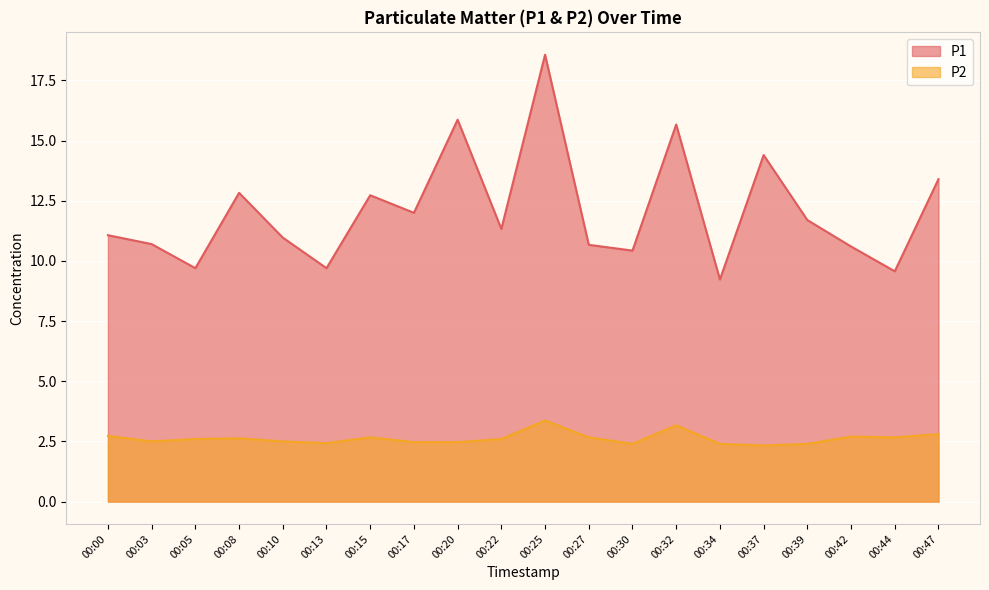

Which label corresponds to the largest value in the chart?

00:25